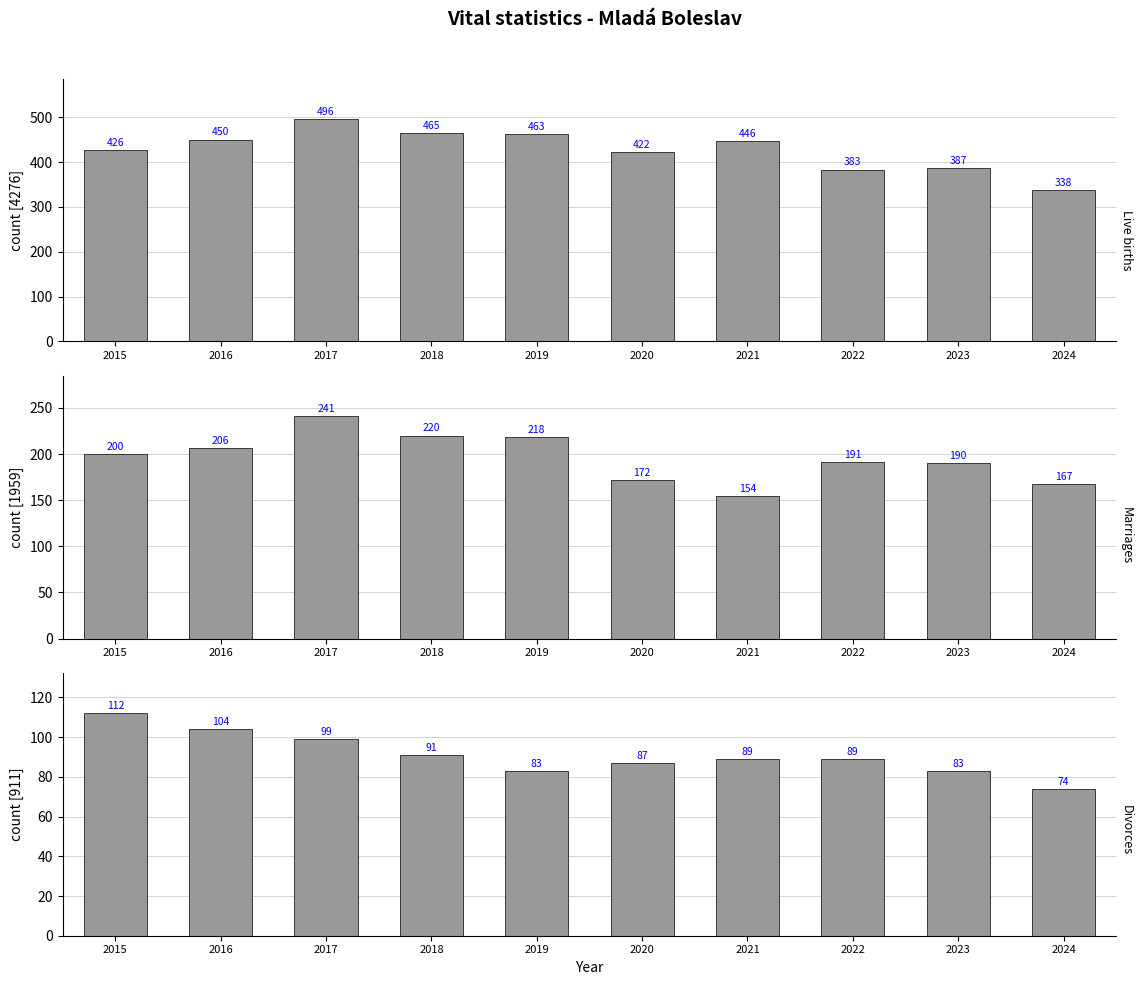

Between 2017 and 2024, which series saw the biggest shift?

Live births